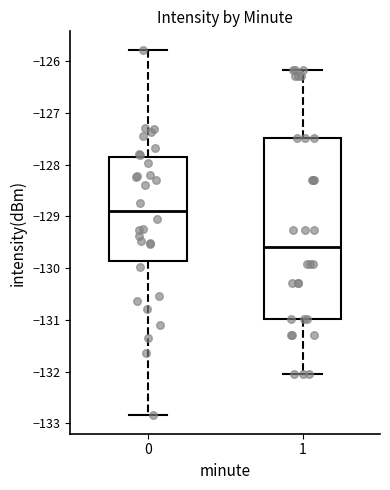

Reading left to right, read every box against the y-axis: the position of its median line, the range the box covers, and the ends of its whiskers. The values are not printed on the chart, so give them approximately, as read against the axis.

0: median -128.9, box -129.9 to -127.8, whiskers -132.8 to -125.8
1: median -129.6, box -131.0 to -127.5, whiskers -132.0 to -126.2